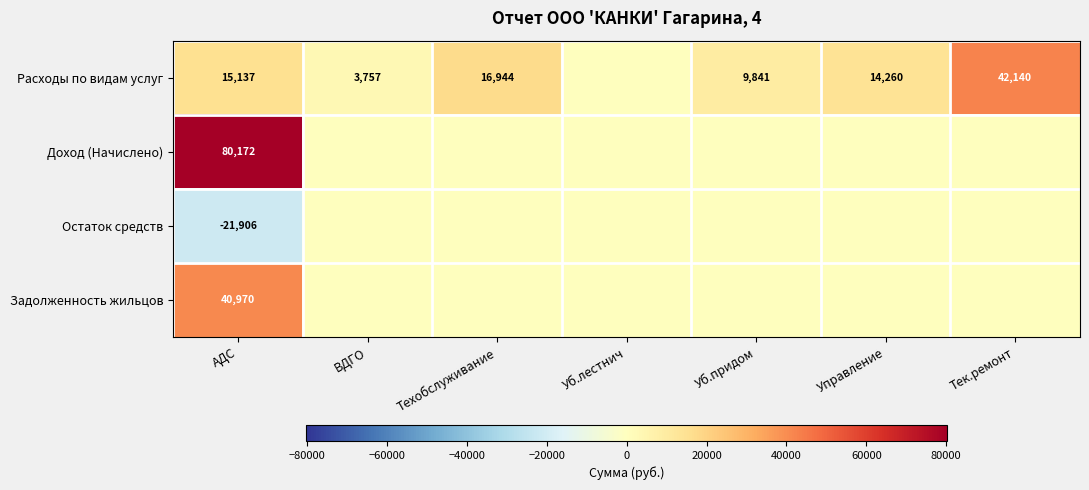

What is the difference between the Расходы по видам услуг values at ВДГО and Тек.ремонт?

38383